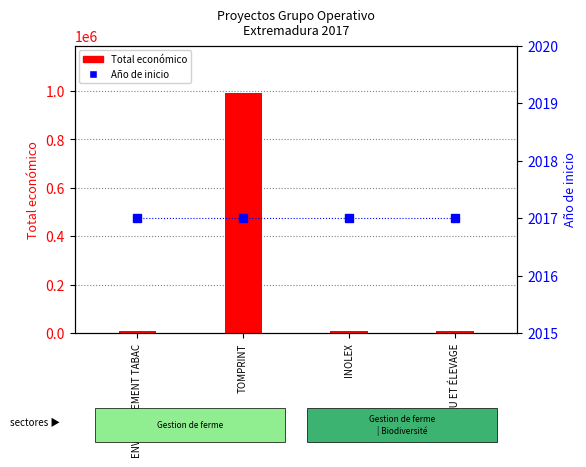

What is the sum of the Total económico values at ENVIRONNEMENT TABAC and TOMPRINT?

999972